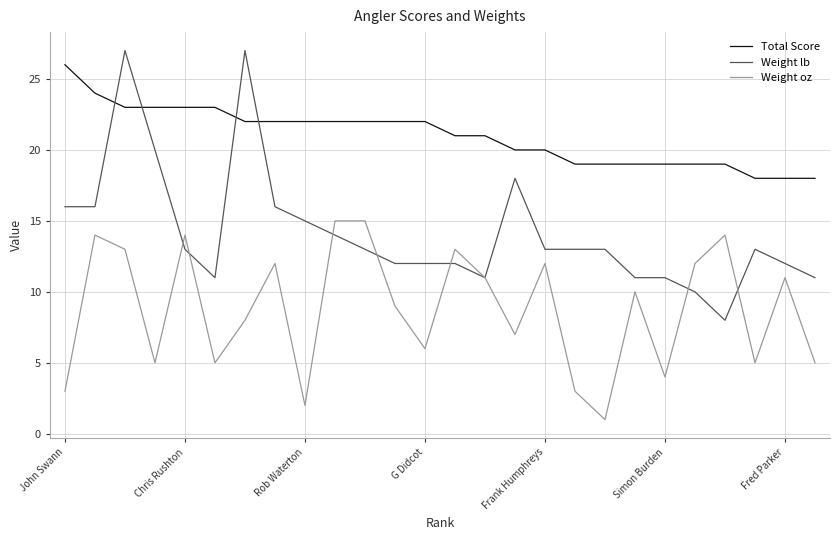

Which series has the largest total across all categories?

Total Score